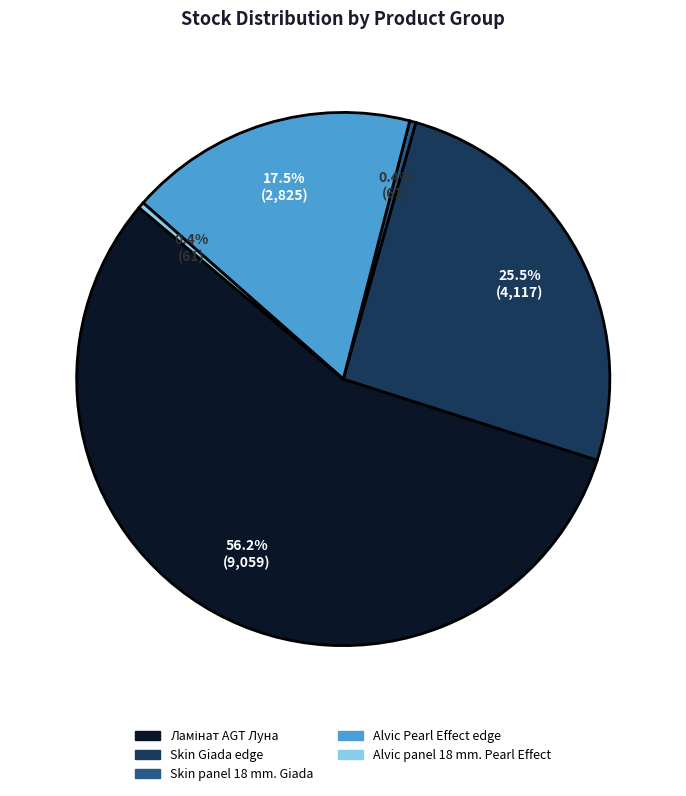

To the nearest percent, what is the difference between the largest and smallest slice percentages?

56%